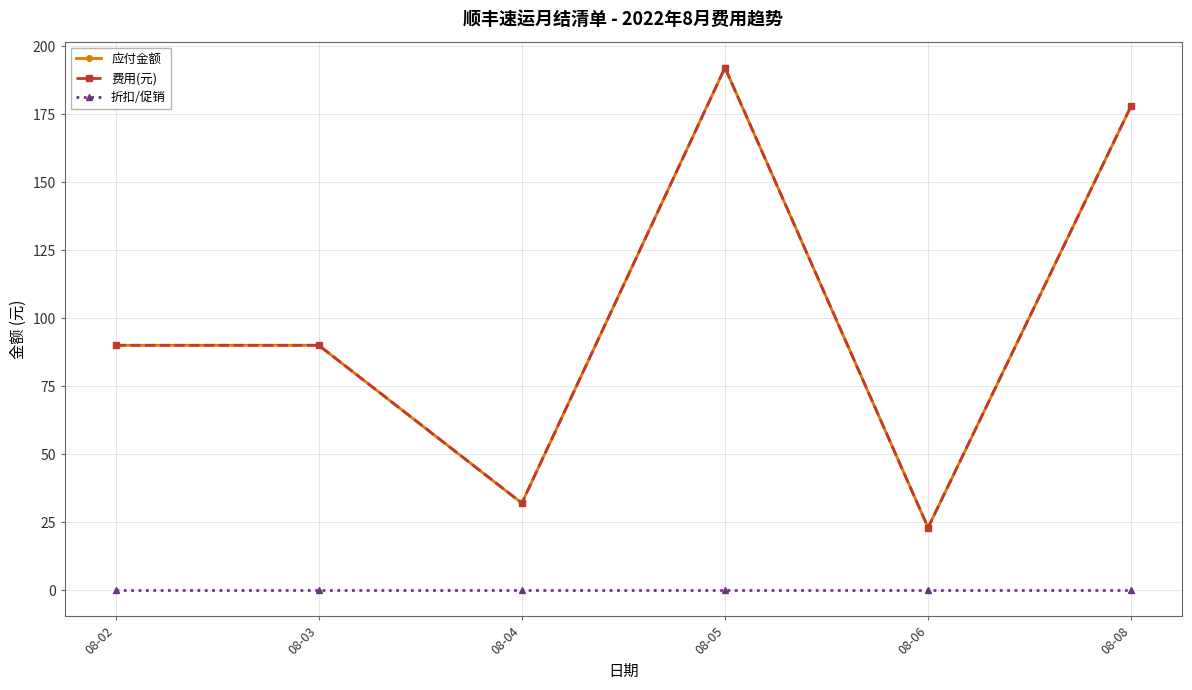

Is the value of 折扣/促销 at 08-02 greater than the value of 费用(元) at 08-04?

No